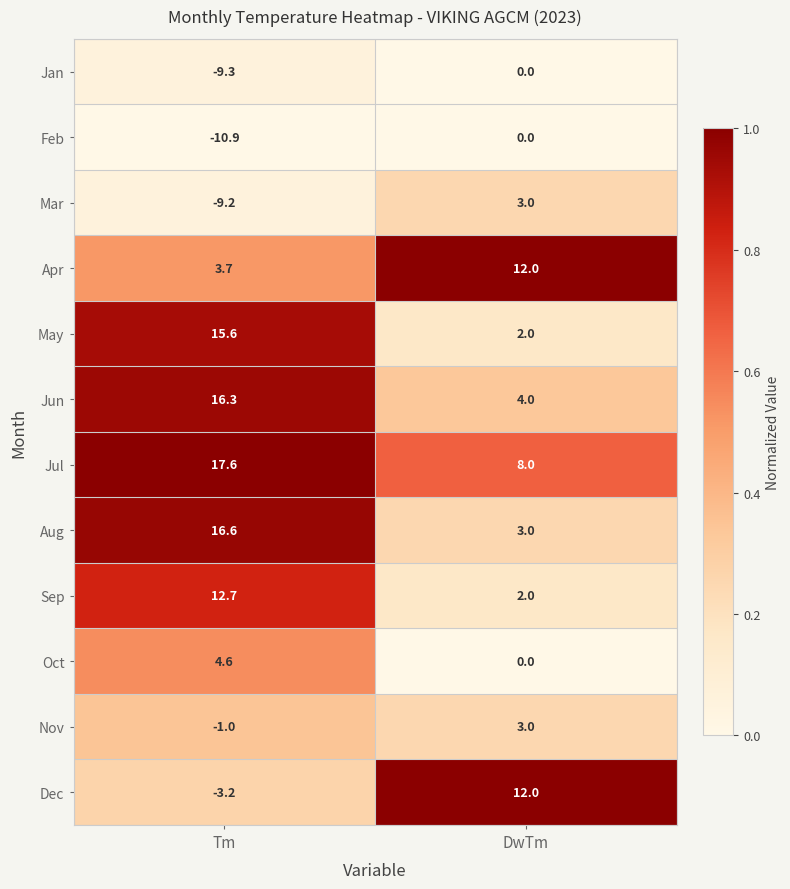

At which category is the sum across all series the highest?

Tm